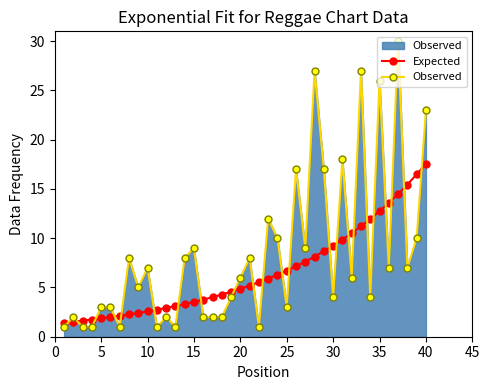

Count the number of data series in this chart.

2